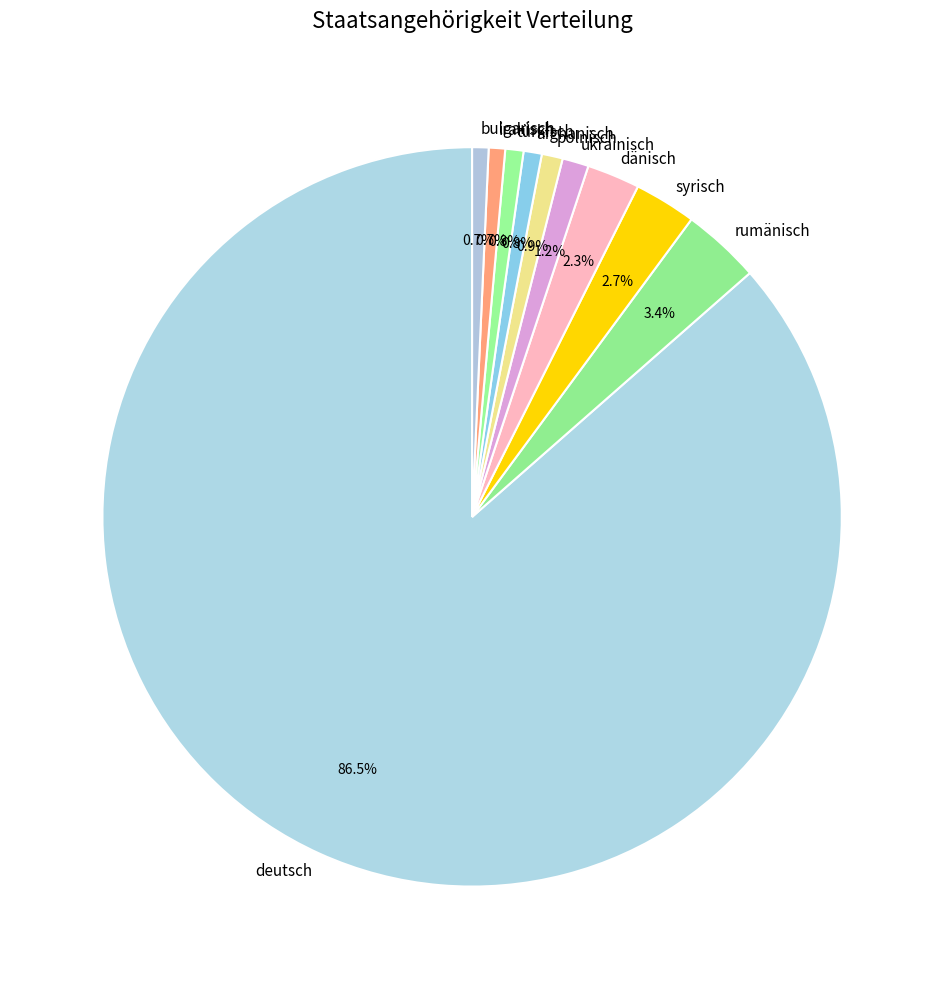

Combined, do dänisch and rumänisch account for over 50%?

No